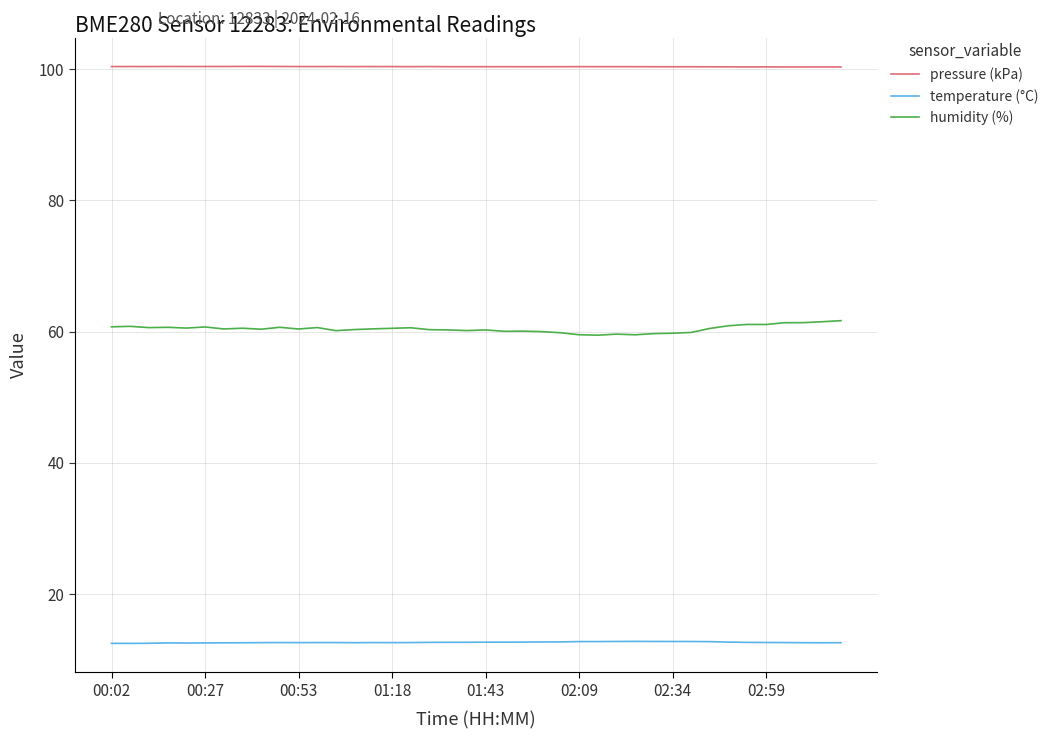

Rank the series by their average value, from lowest to highest.

temperature (°C), humidity (%), pressure (kPa)